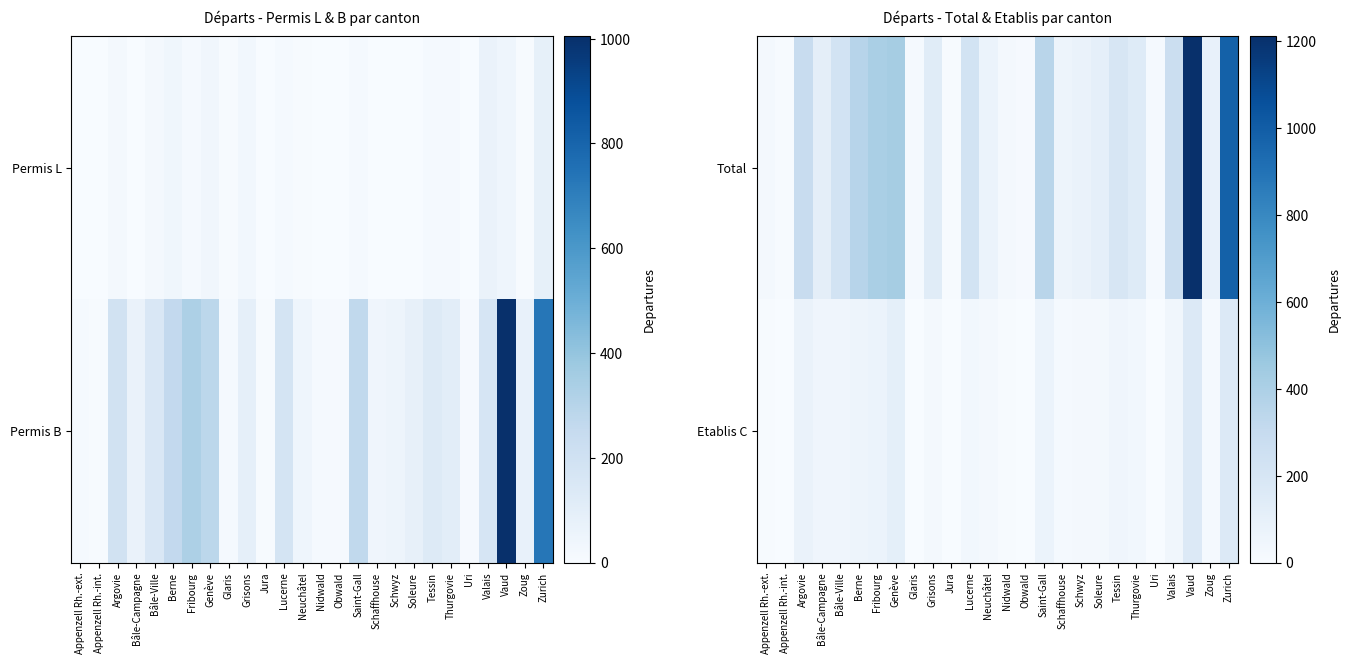

At which label does Total first exceed 138?

Argovie